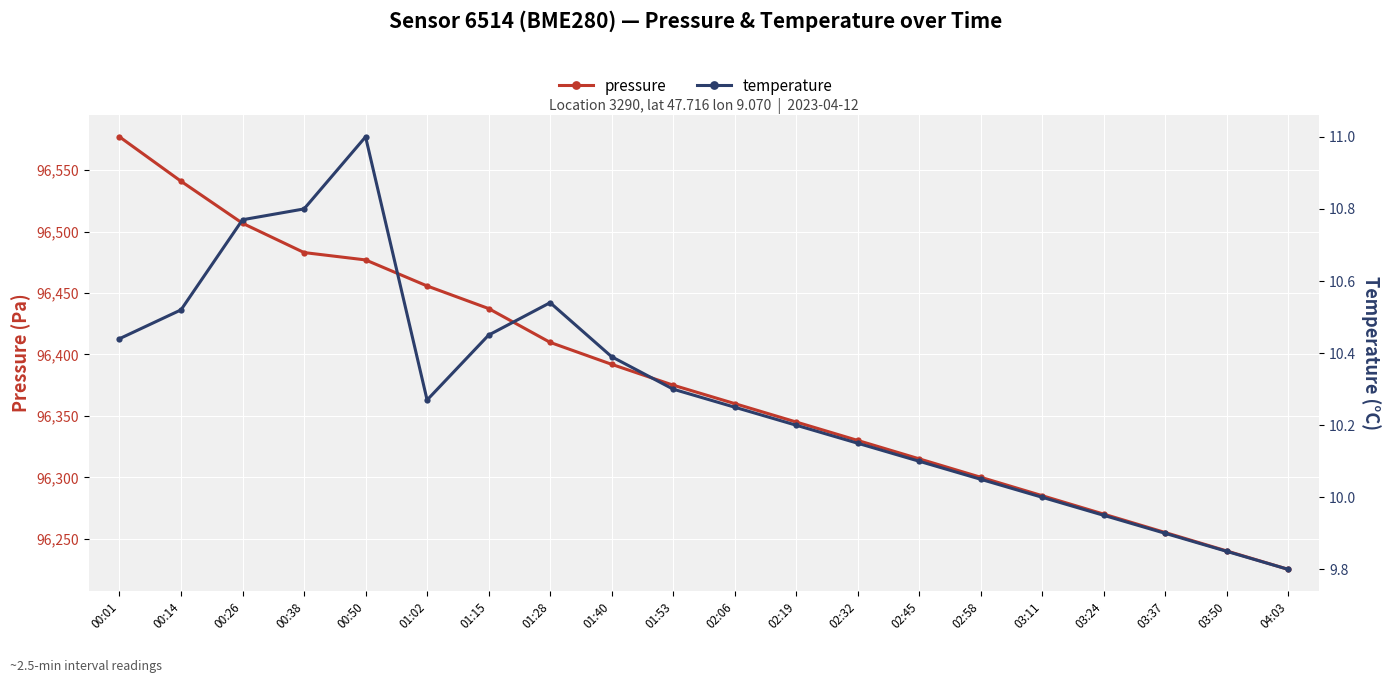

What is the highest value of the pressure series?

96577.2